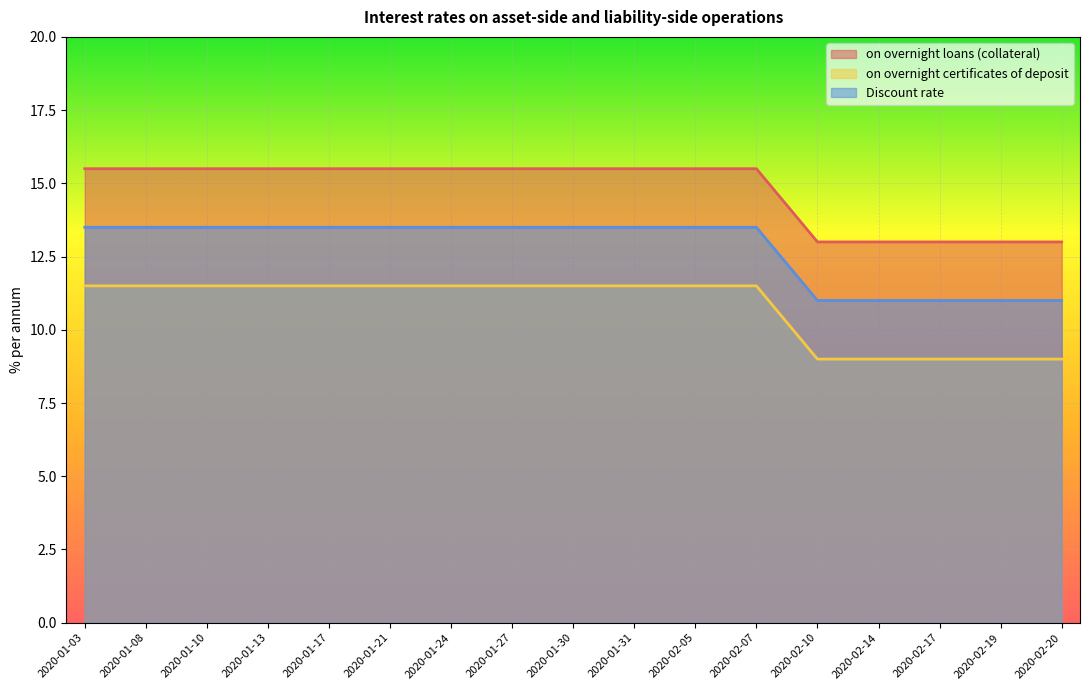

Reading left to right, transcribe all the data shown in this chart.

on overnight loans (collateral): 2020-01-03=15.5	2020-01-08=15.5	2020-01-10=15.5	2020-01-13=15.5	2020-01-17=15.5	2020-01-21=15.5	2020-01-24=15.5	2020-01-27=15.5	2020-01-30=15.5	2020-01-31=15.5	2020-02-05=15.5	2020-02-07=15.5	2020-02-10=13.0	2020-02-14=13.0	2020-02-17=13.0	2020-02-19=13.0	2020-02-20=13.0
on overnight certificates of deposit: 2020-01-03=11.5	2020-01-08=11.5	2020-01-10=11.5	2020-01-13=11.5	2020-01-17=11.5	2020-01-21=11.5	2020-01-24=11.5	2020-01-27=11.5	2020-01-30=11.5	2020-01-31=11.5	2020-02-05=11.5	2020-02-07=11.5	2020-02-10=9.0	2020-02-14=9.0	2020-02-17=9.0	2020-02-19=9.0	2020-02-20=9.0
Discount rate: 2020-01-03=13.5	2020-01-08=13.5	2020-01-10=13.5	2020-01-13=13.5	2020-01-17=13.5	2020-01-21=13.5	2020-01-24=13.5	2020-01-27=13.5	2020-01-30=13.5	2020-01-31=13.5	2020-02-05=13.5	2020-02-07=13.5	2020-02-10=11.0	2020-02-14=11.0	2020-02-17=11.0	2020-02-19=11.0	2020-02-20=11.0